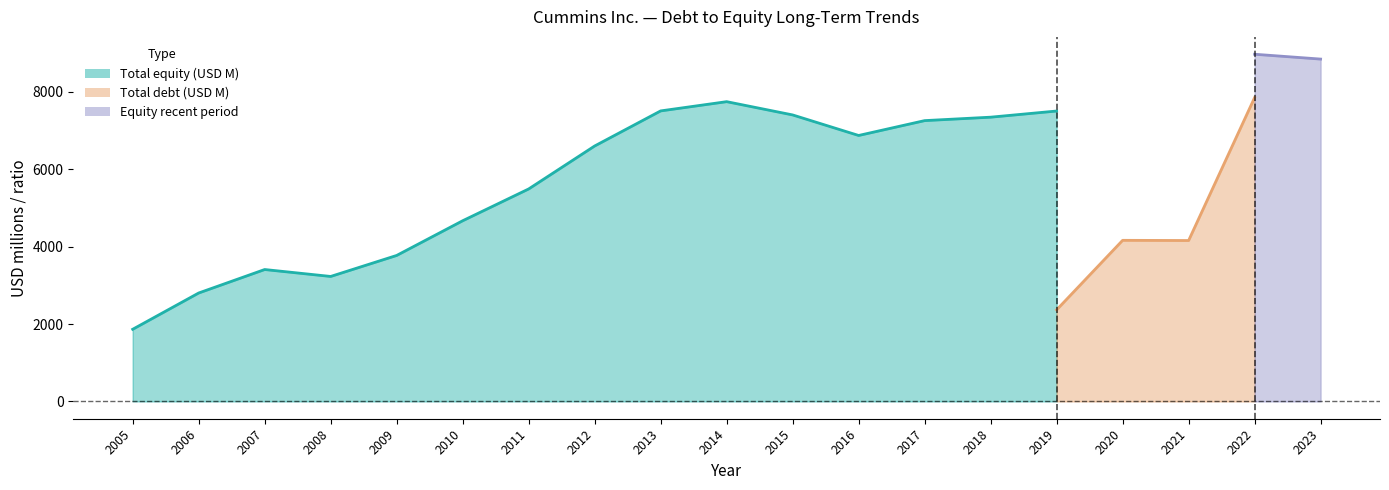

Where does the Total equity series first go above 7259?

2013